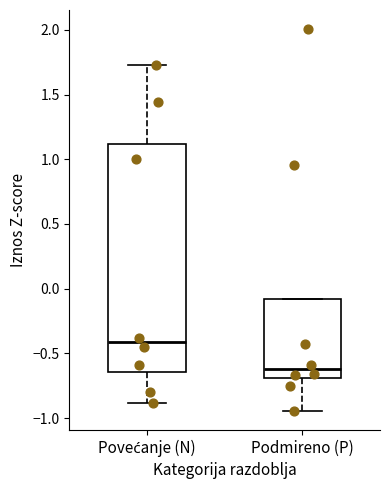

Which box's median line is the highest?

Povećanje (N)